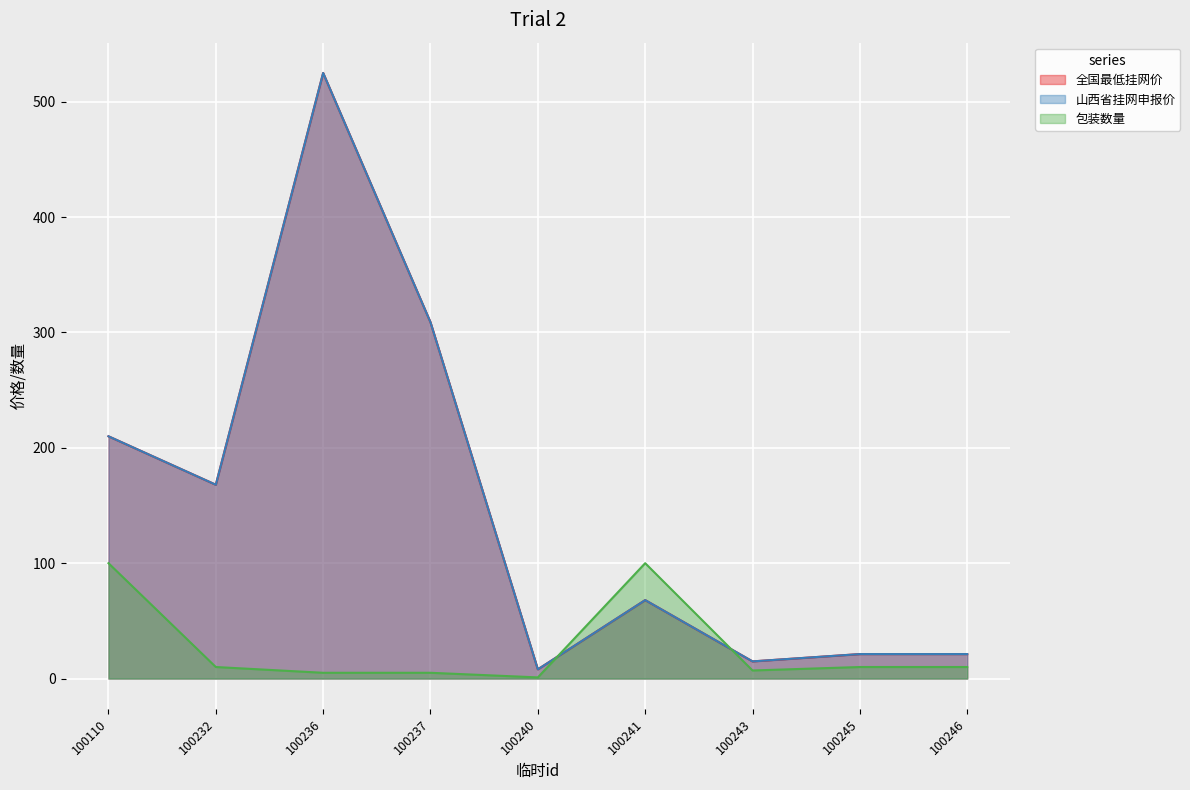

How many times do 包装数量 and 山西省挂网申报价 cross each other?

2